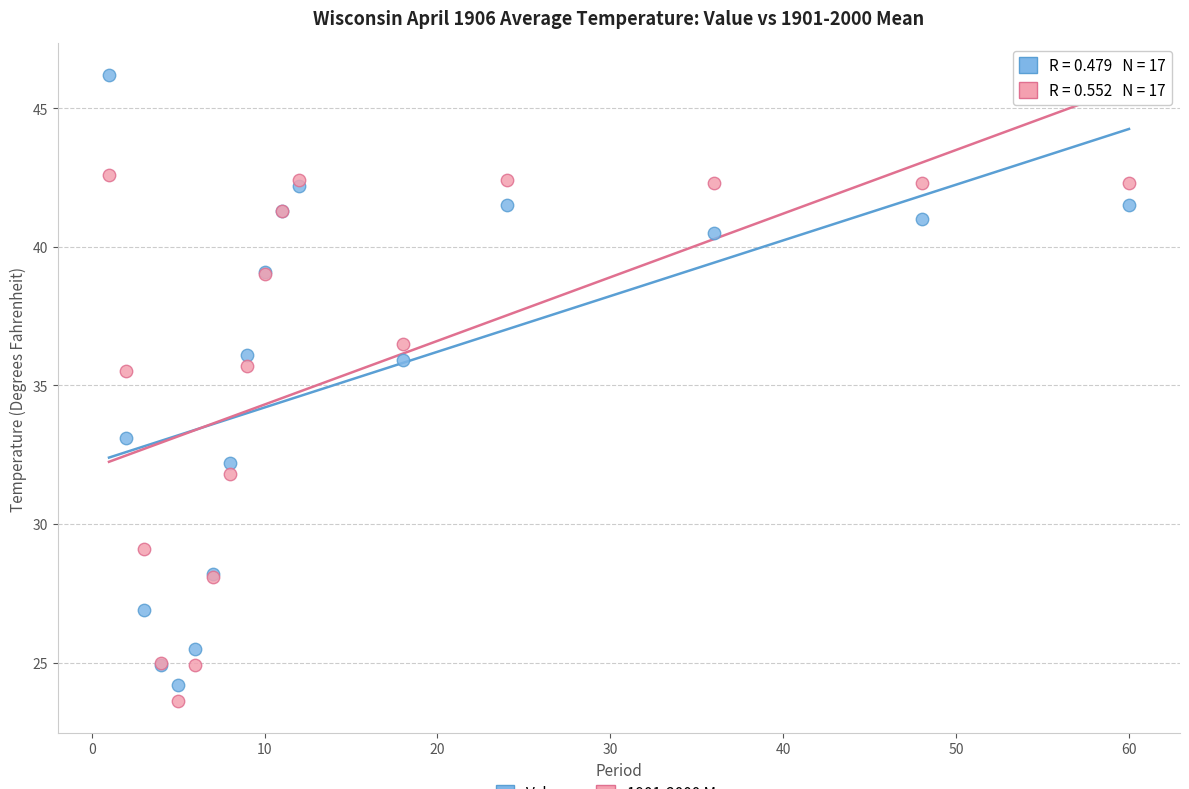

Across all series, what Y value is closest to 34?

33.1